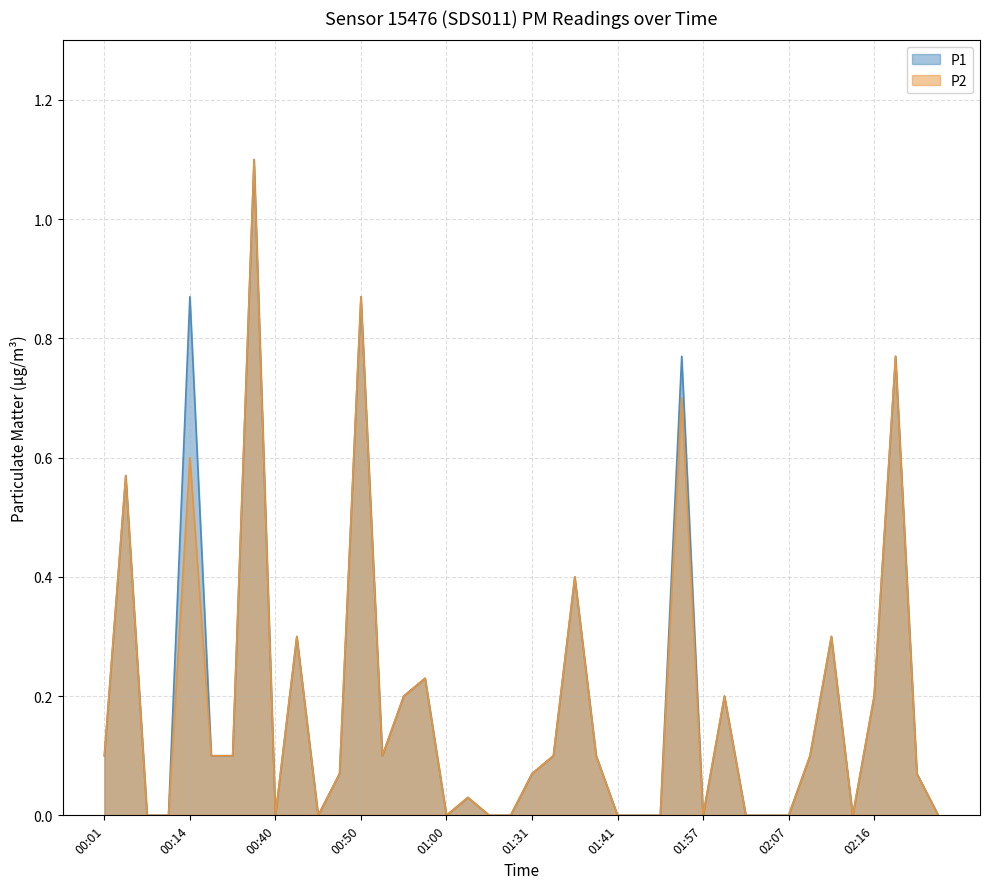

Between 00:12 and 01:41, which series saw the biggest shift?

P1